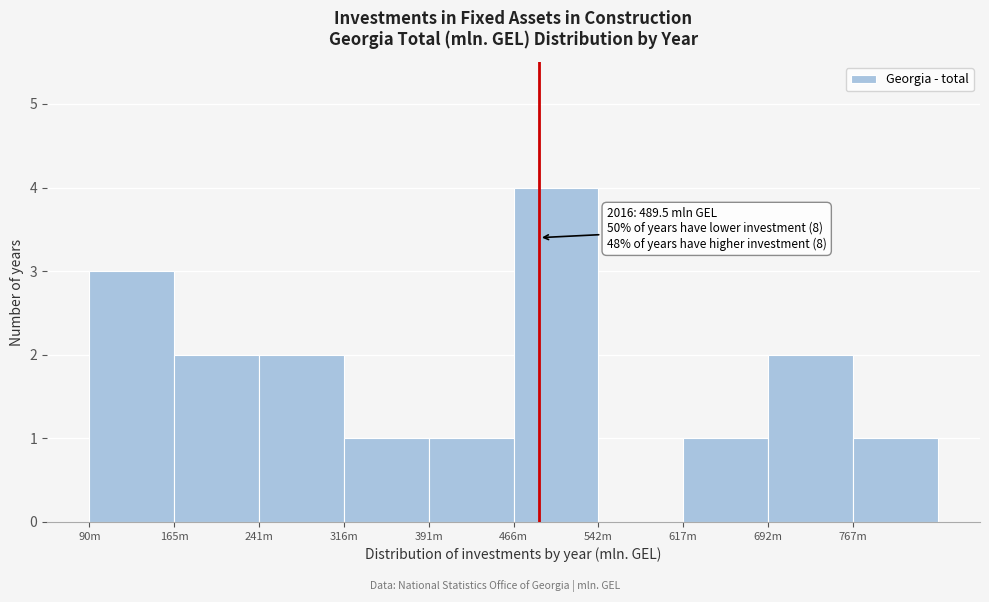

Reading right to left, list all the values displayed in this chart.

767m=1	692m=2	617m=1	542m=0	466m=4	391m=1	316m=1	241m=2	165m=2	90m=3